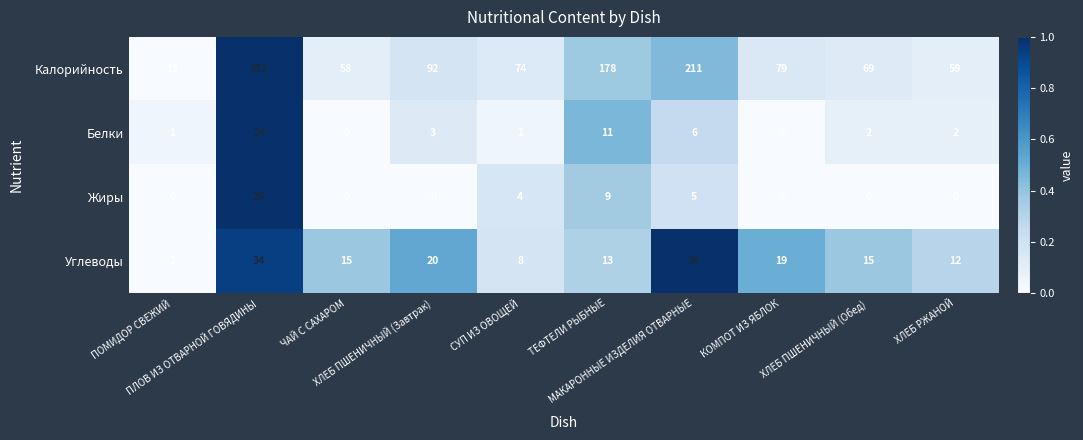

Which series has the largest total across all categories?

Калорийность